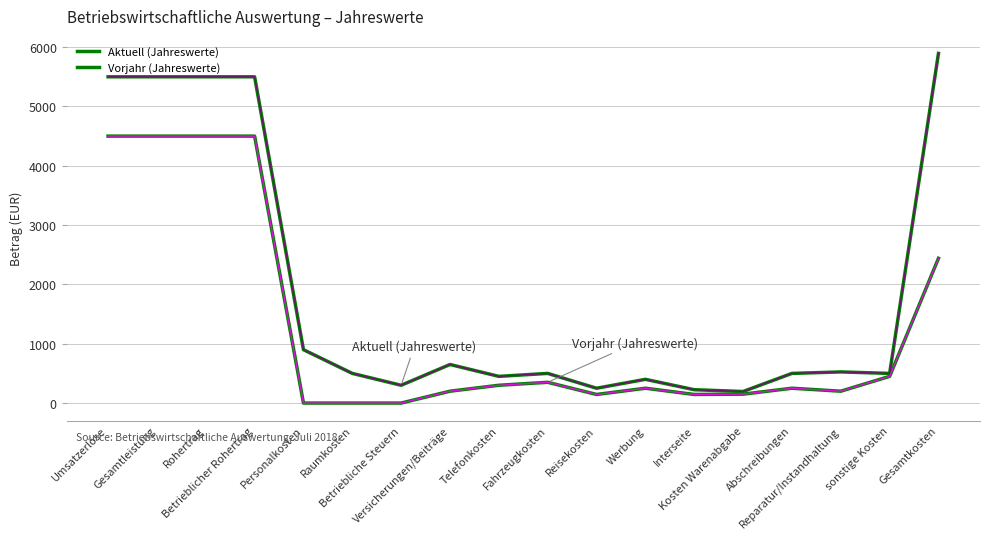

What is the average value of the Aktuell (Jahreswerte) series?

1877